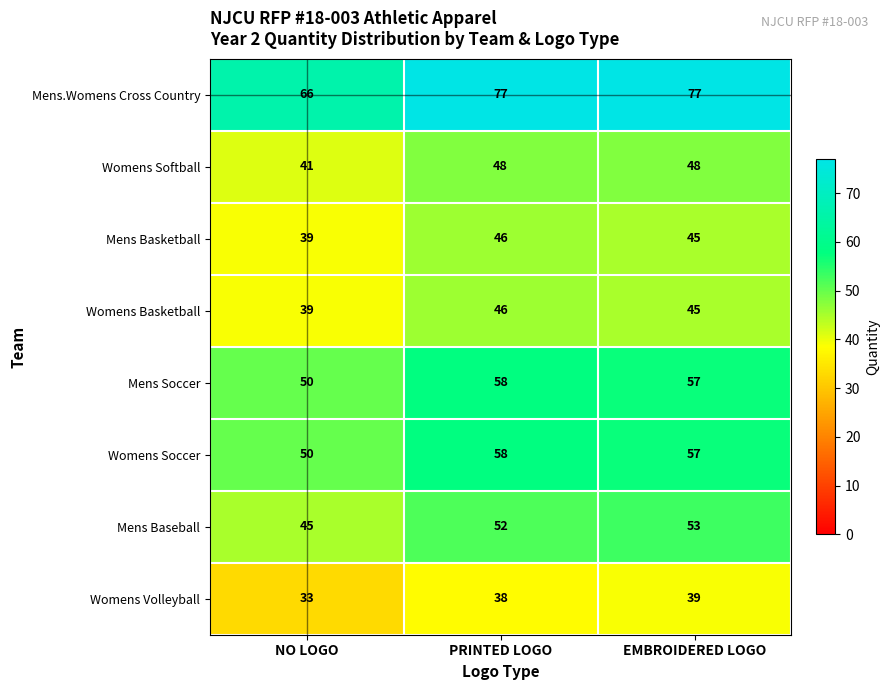

The value of Mens Baseball at PRINTED LOGO is 52. True or false?

True